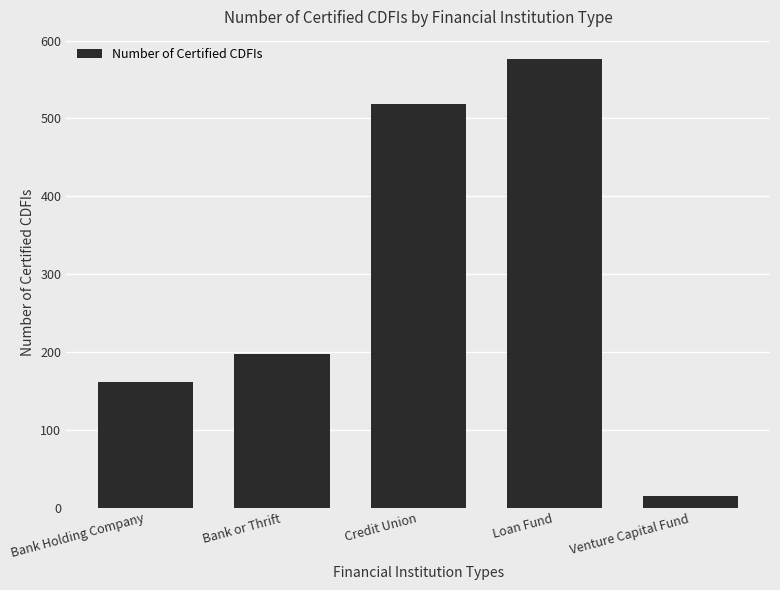

What is the change in value from Bank or Thrift to Credit Union?

+321